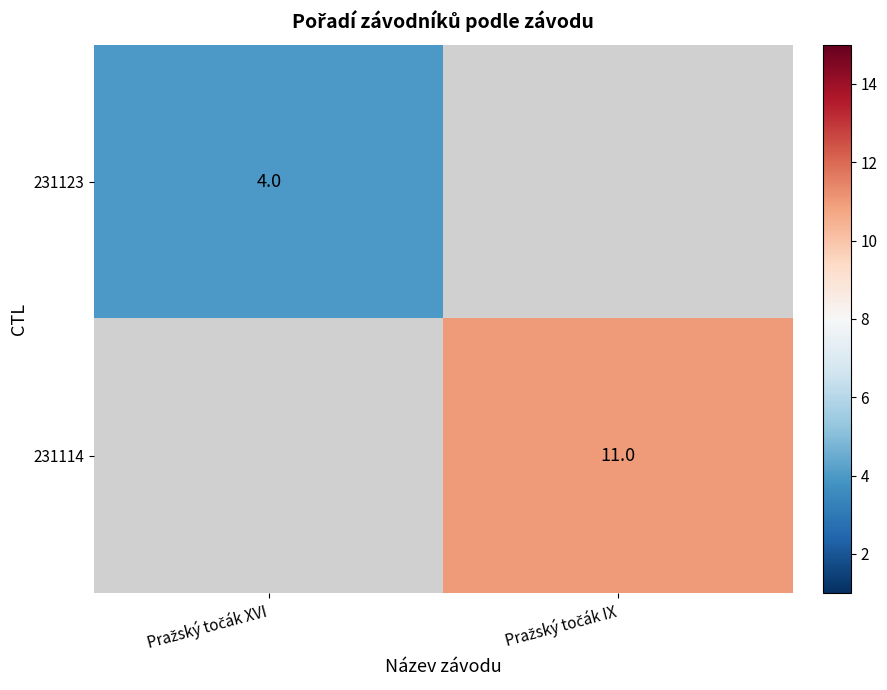

True or false: 231123 has a value of 4.0 at Pražský točák XVI.

True